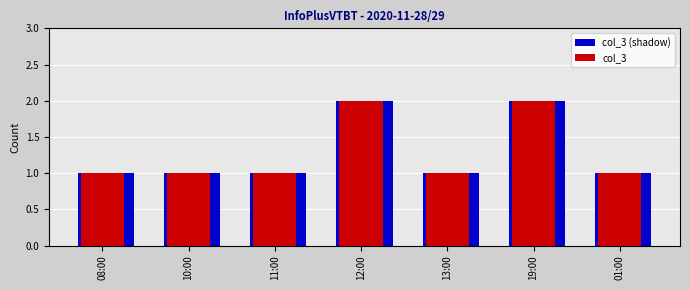

The value of col_3 at 10:00 is 1. True or false?

True